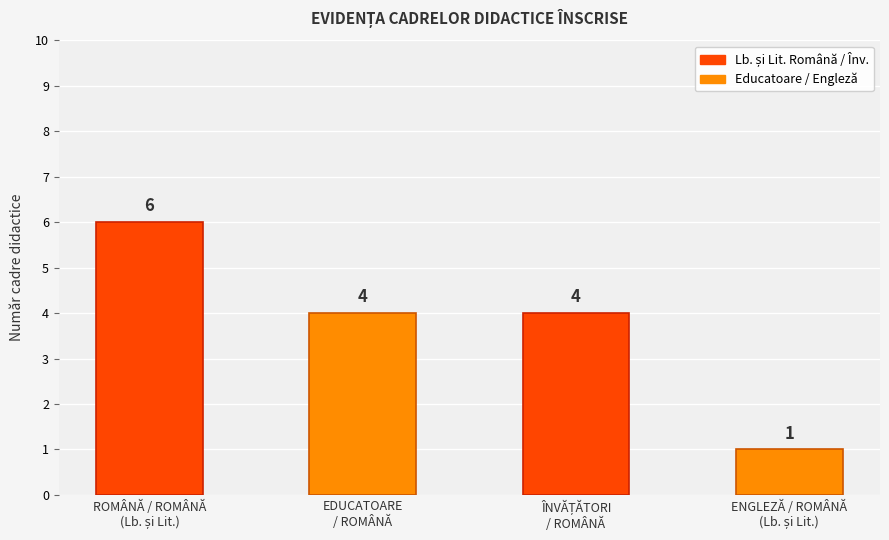

What is the difference between the maximum and minimum values?

5